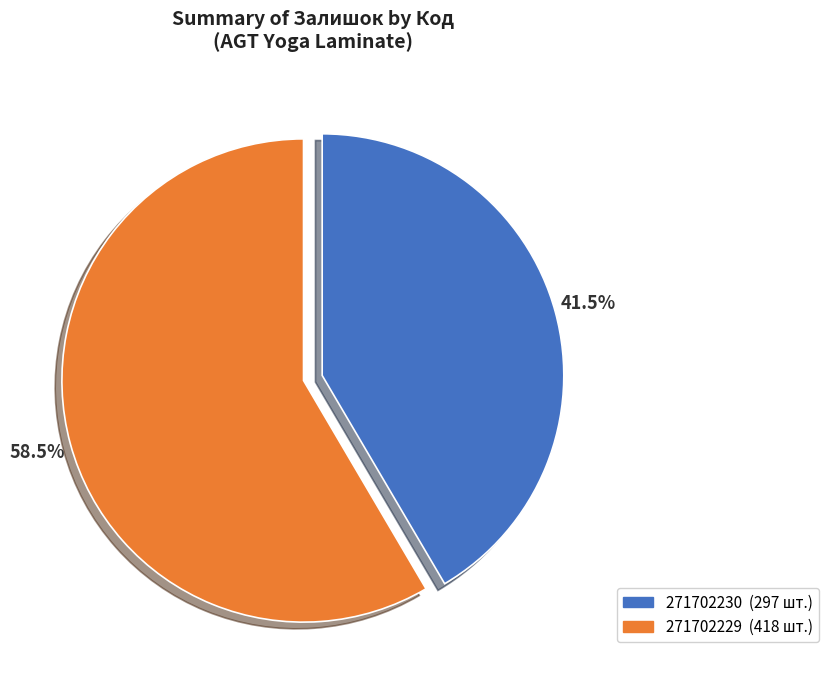

Count the number of slices in the pie.

2